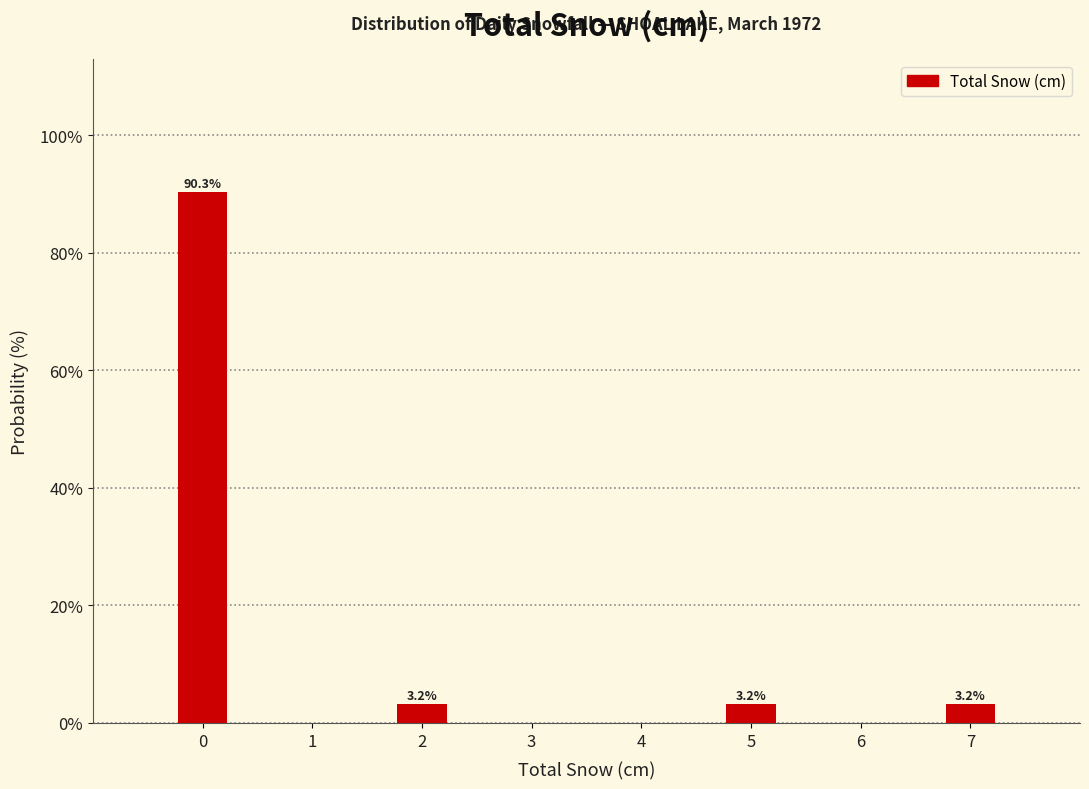

Reading right to left, extract all data points from this chart.

7=3.2	6=0.0	5=3.2	4=0.0	3=0.0	2=3.2	1=0.0	0=90.3